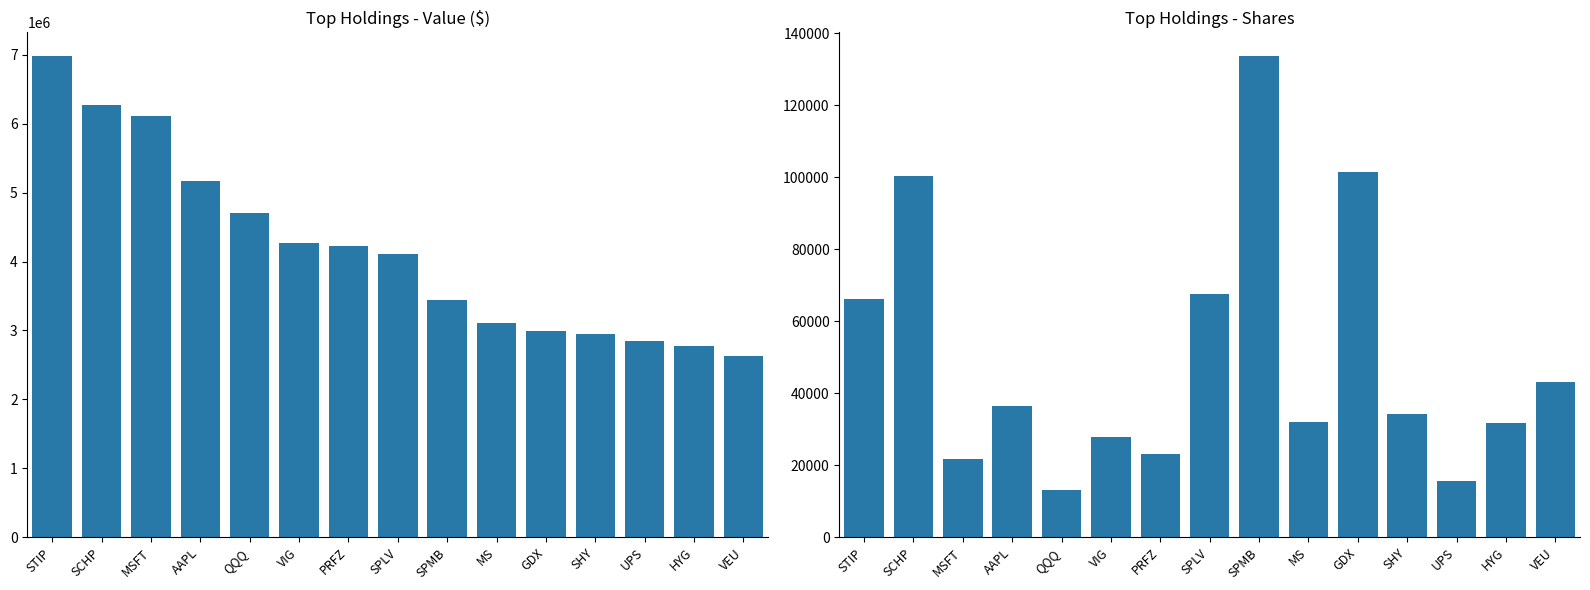

Rank the series by their average value, from highest to lowest.

Value, Shares or principal amount